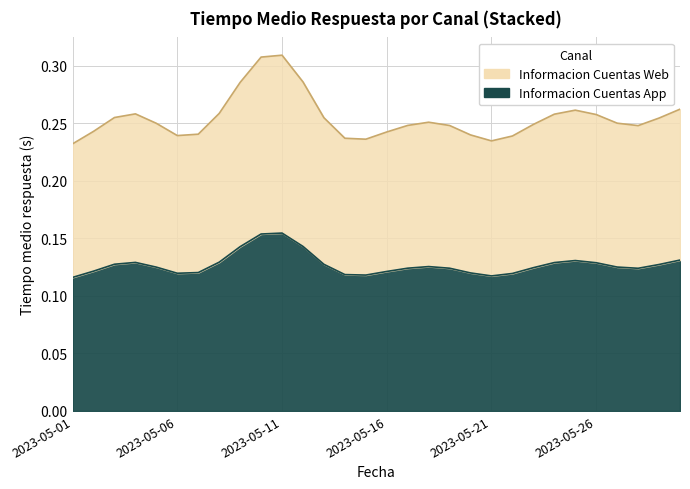

What is the value of the Informacion Cuentas App point at the 23rd from the left?

0.1